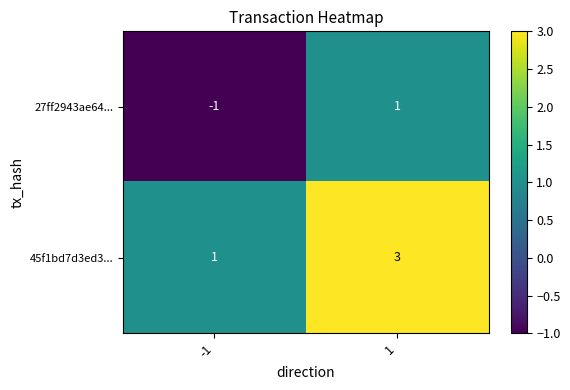

How many data points does each series have?

2